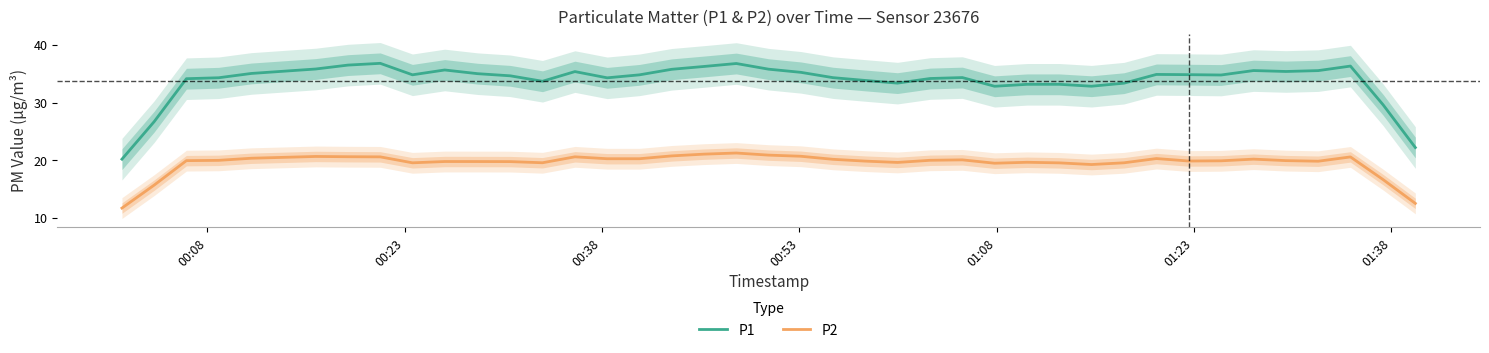

What is the minimum value for P1?

20.2